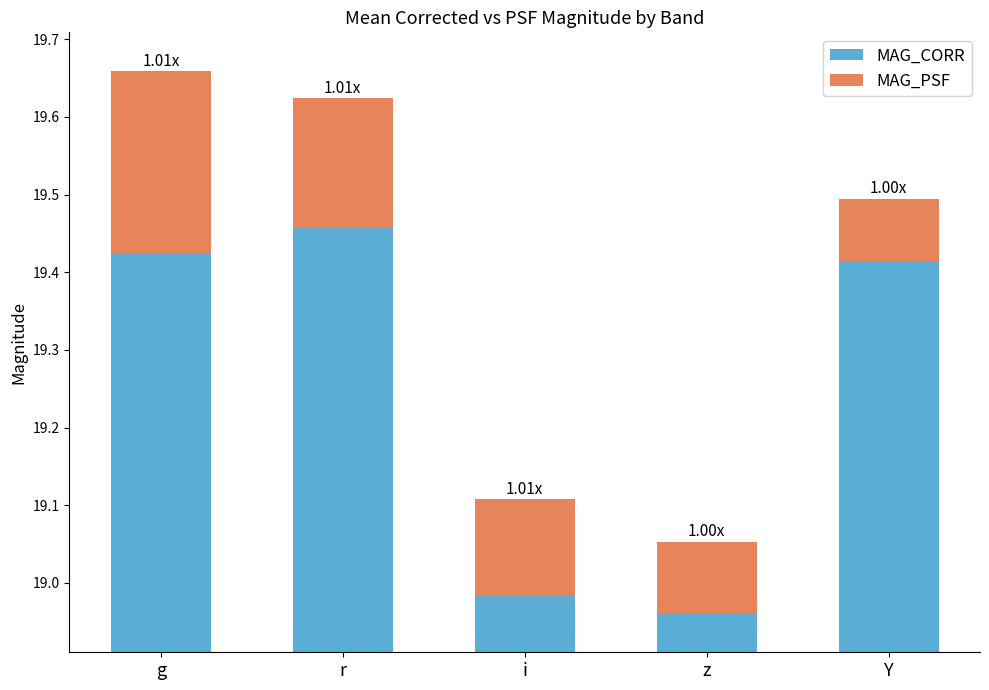

Which has a higher value, r or z?

r